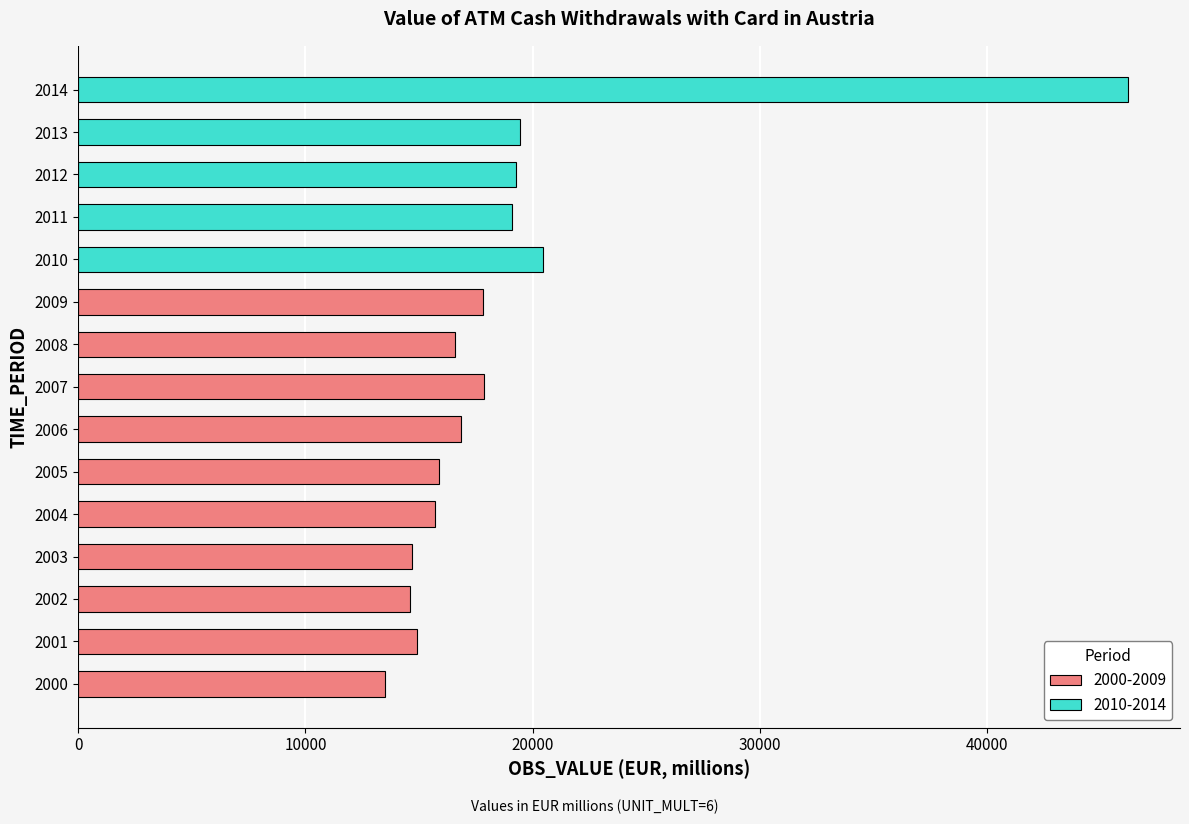

What is the difference between the maximum and minimum values in the 2000-2009 series?

4340